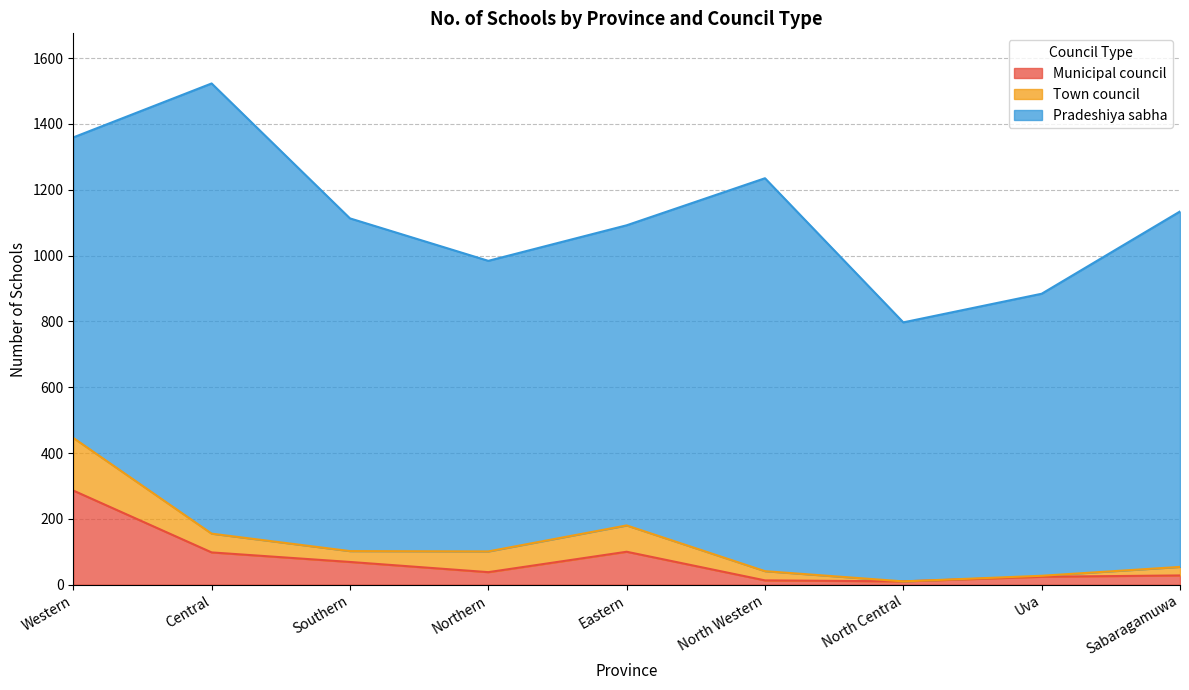

What is the label of the 8th point from the right?

Central